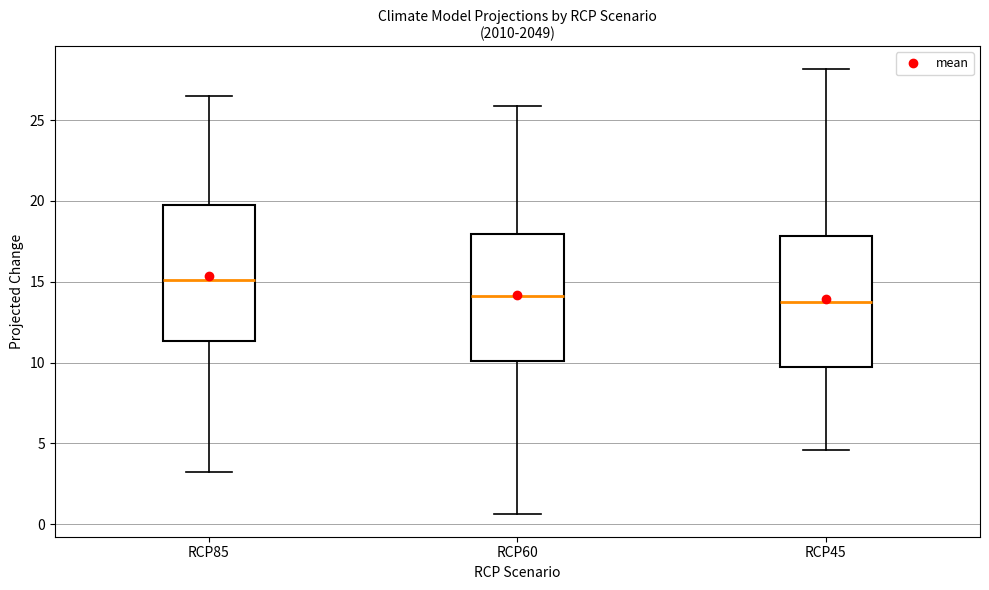

Where does the lower whisker of the box for RCP85 end on the y-axis? The values are not printed on the chart, so give them approximately, as read against the axis.

3.0